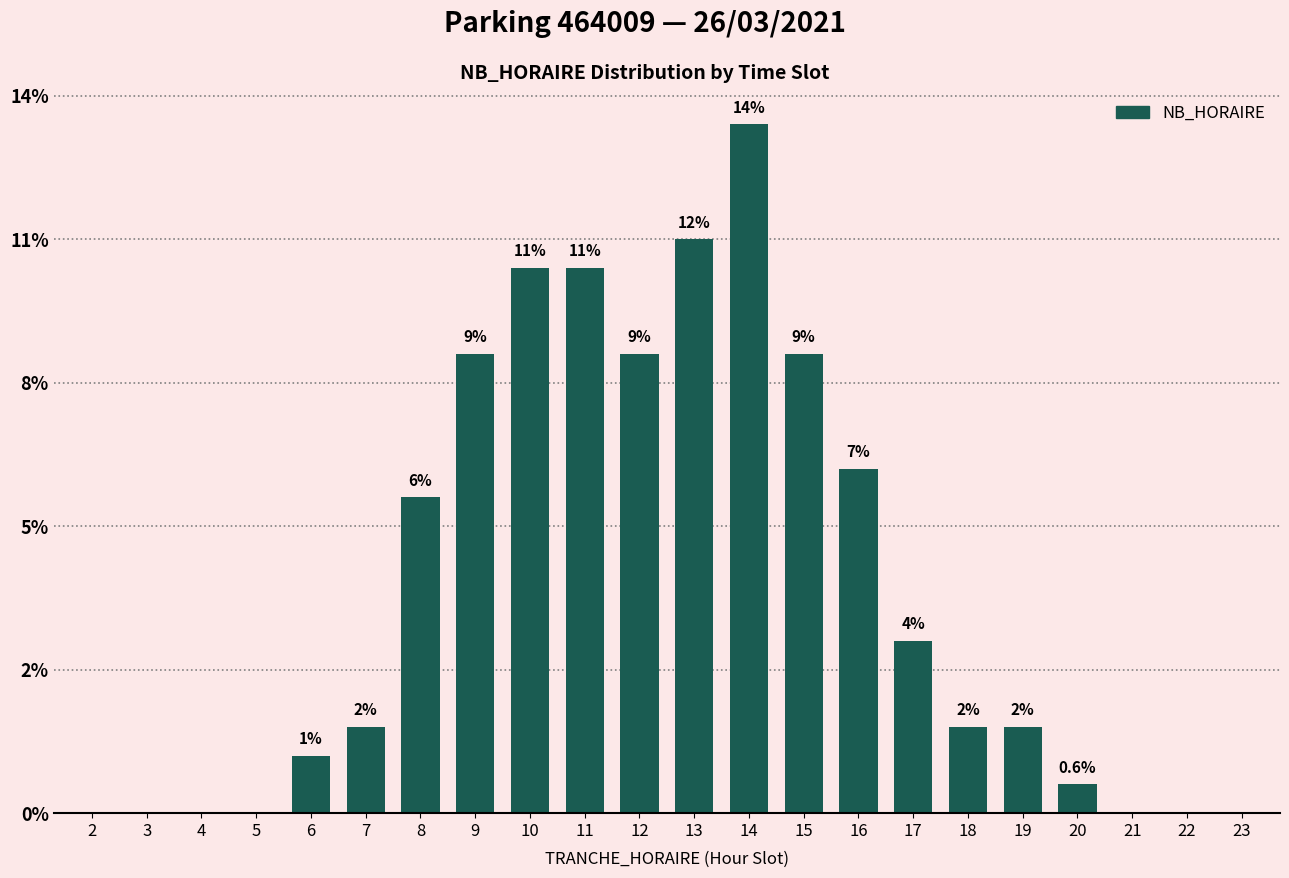

What is the ratio of the value at 6 to the value at 18?

0.7